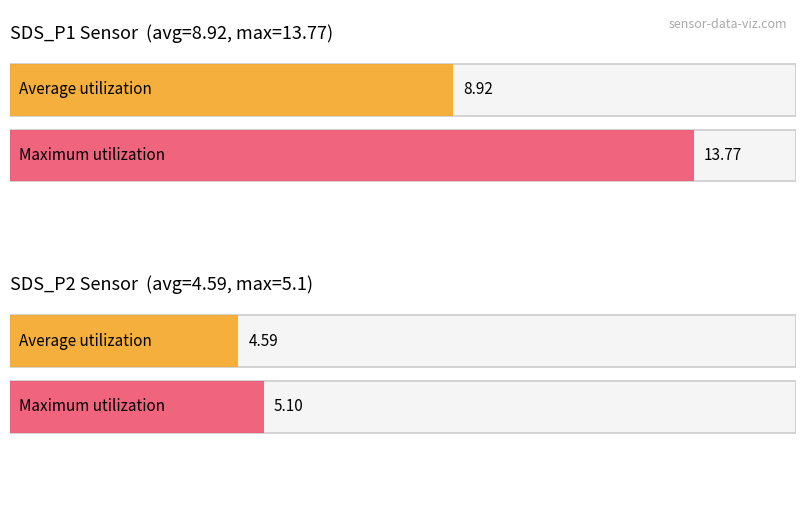

Is it true that SDS_P2 equals 8.7 at 00:48?

False